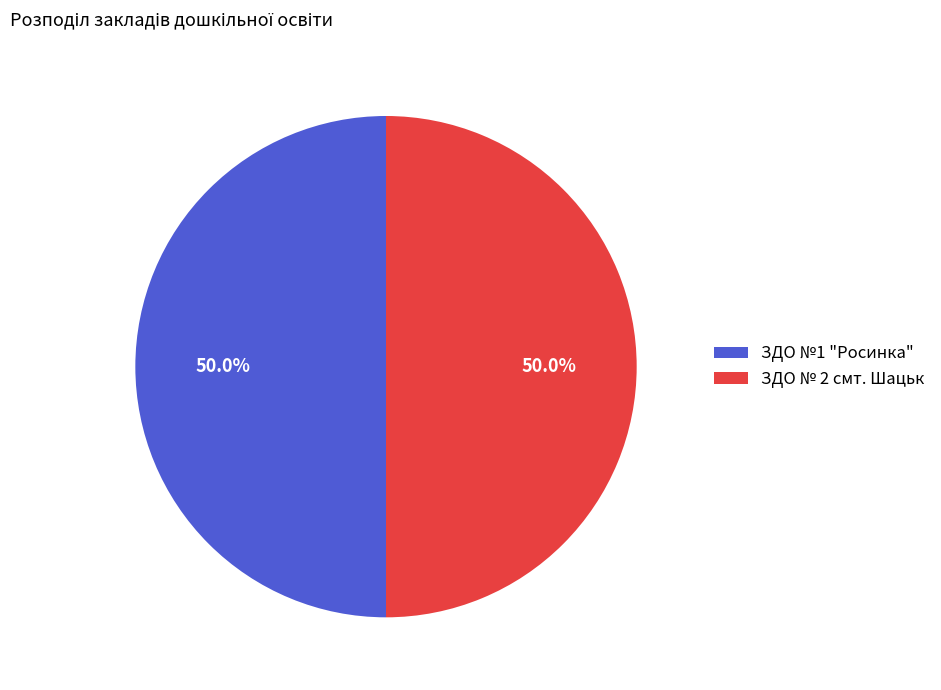

Approximately how many times larger is the value at ЗДО № 2 смт. Шацьк compared to ЗДО №1 "Росинка"?

1.0